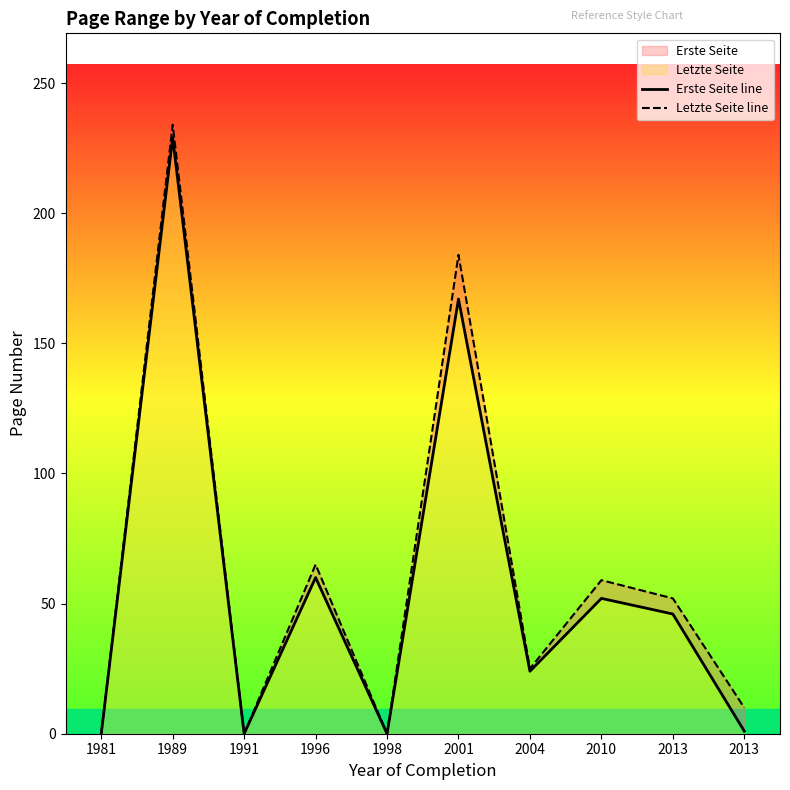

True or false: Erste Seite line has a value of 24 at 2004.

True